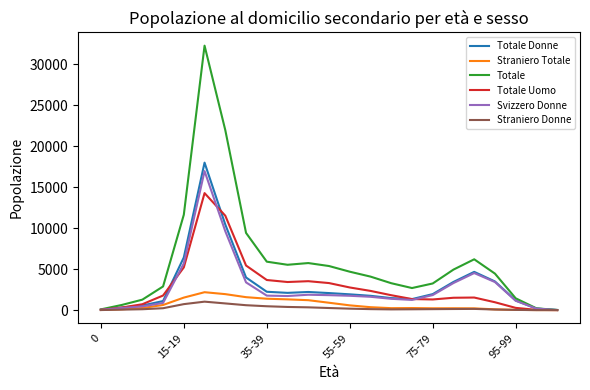

Rank the series by their maximum value, from lowest to highest.

Straniero Donne, Straniero Totale, Totale Uomo, Svizzero Donne, Totale Donne, Totale